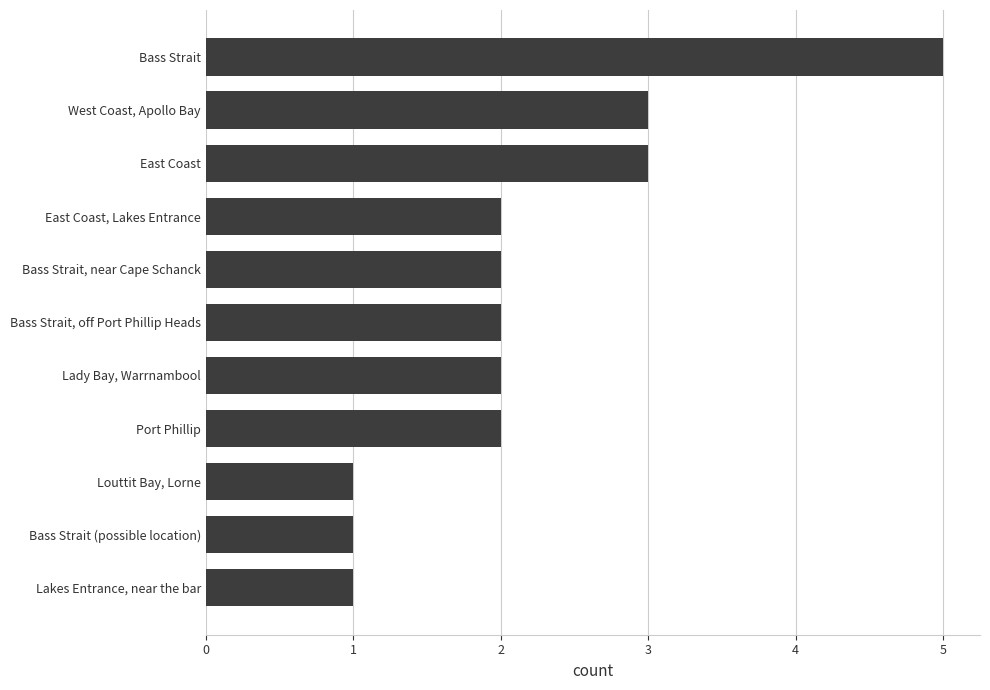

What is the difference between the second highest and second lowest values?

2